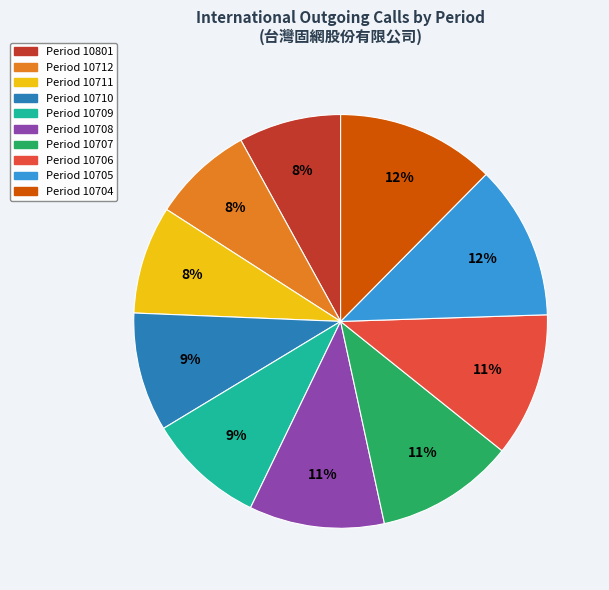

How many slices are in this pie chart?

10